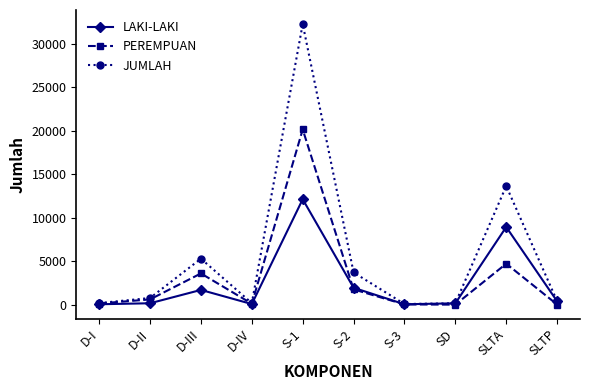

Which series has the largest range (max minus min)?

JUMLAH